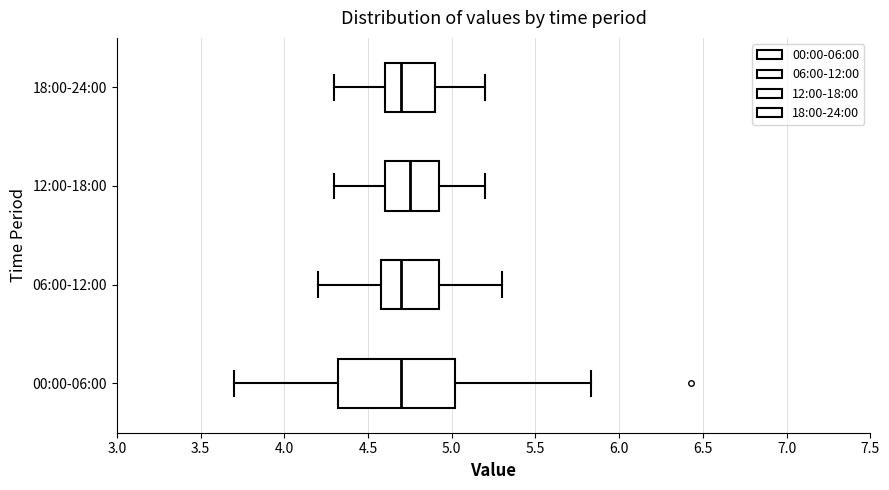

Reading bottom to top, read every box against the x-axis: the position of its median line, the range the box covers, and the ends of its whiskers. The values are not printed on the chart, so give them approximately, as read against the axis.

00:00-06:00: median 4.70, box 4.30 to 5.00, whiskers 3.70 to 5.85
06:00-12:00: median 4.70, box 4.60 to 4.95, whiskers 4.20 to 5.30
12:00-18:00: median 4.75, box 4.60 to 4.95, whiskers 4.30 to 5.20
18:00-24:00: median 4.70, box 4.60 to 4.90, whiskers 4.30 to 5.20